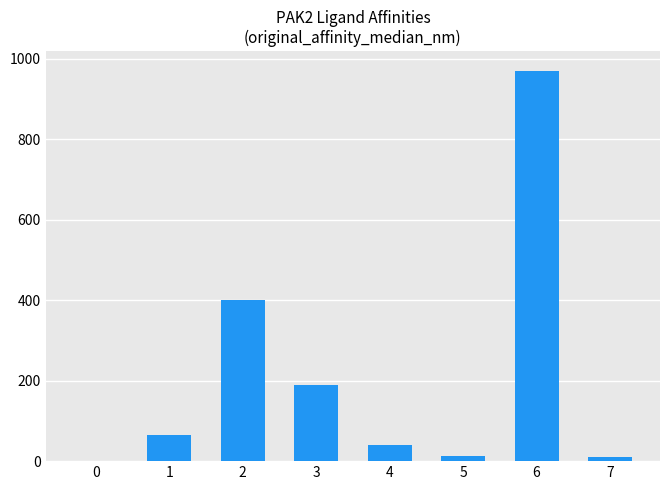

True or false: the data shows 970.0 at 6.

True